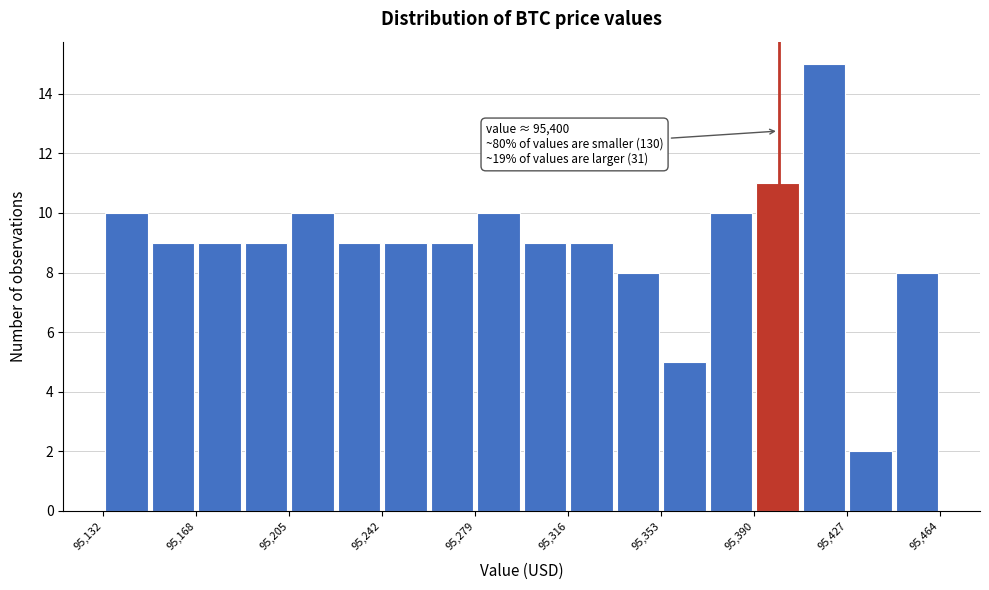

Read against the x-axis, roughly where is the centre of the tallest bar?

95420